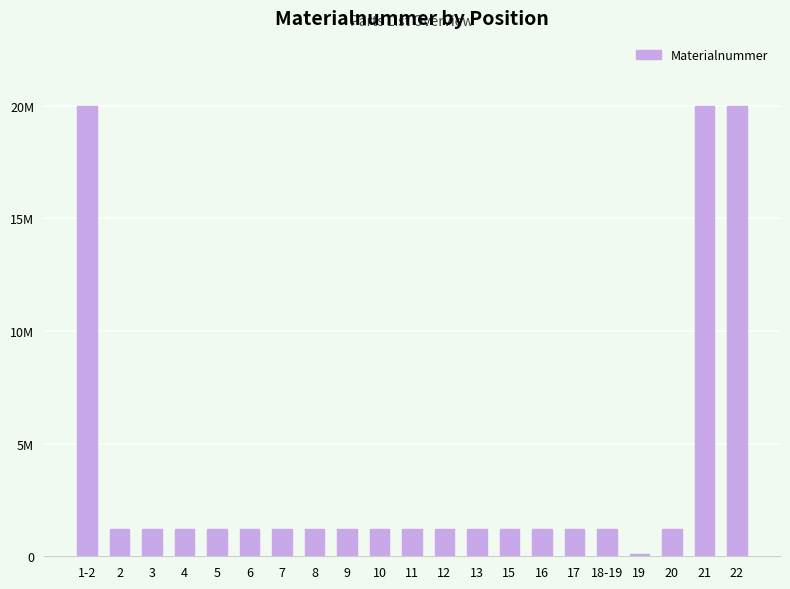

What is the label of the 7th bar from the left?

7